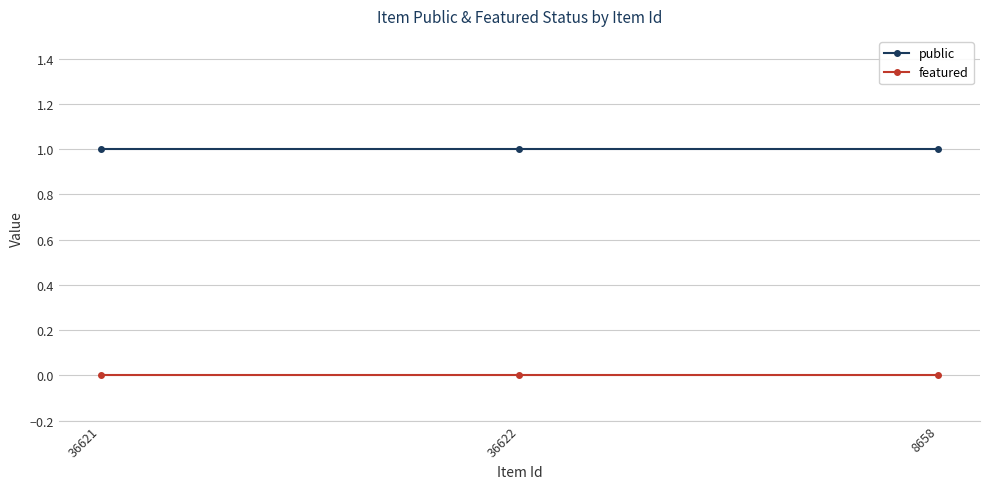

What position from the right is 8658?

1